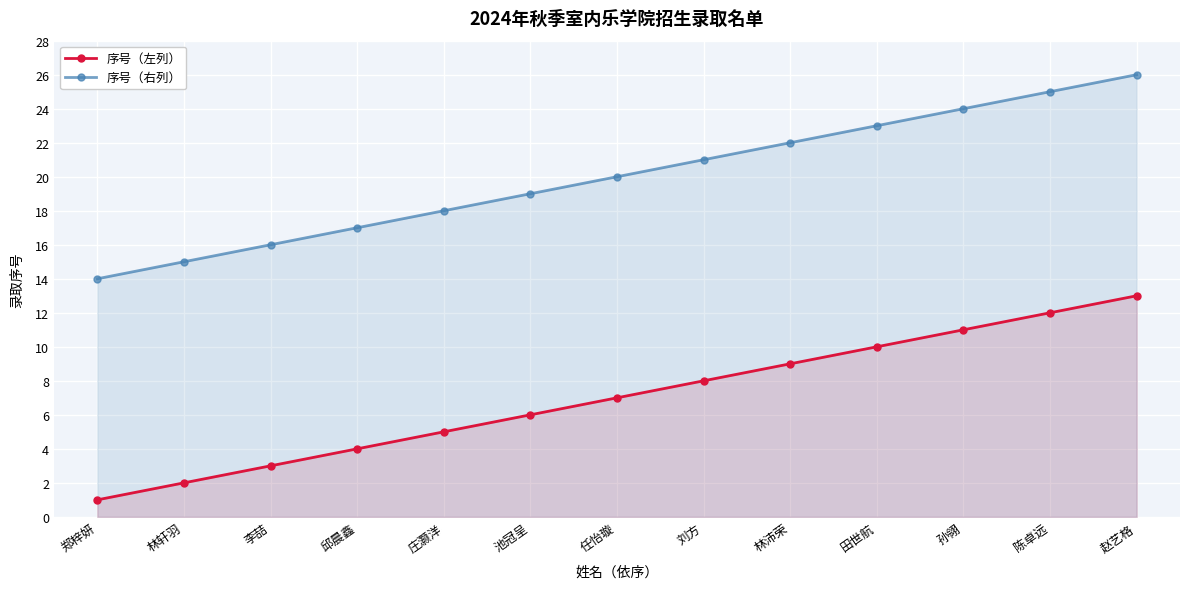

Between 田世航 and 赵艺格, which series saw the biggest shift?

序号（左列）